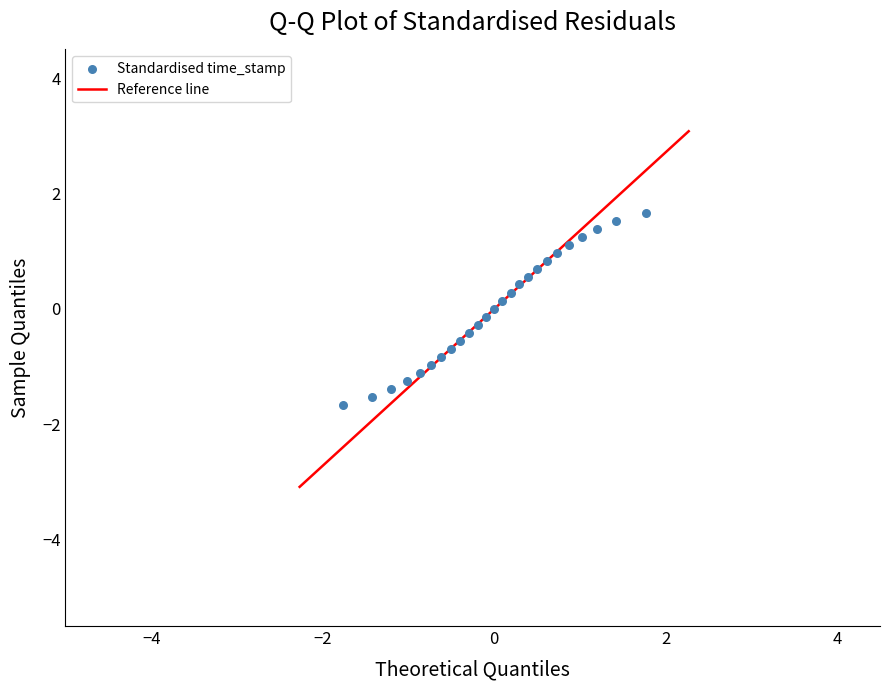

What is the range of Y values (max minus min)?

3.3